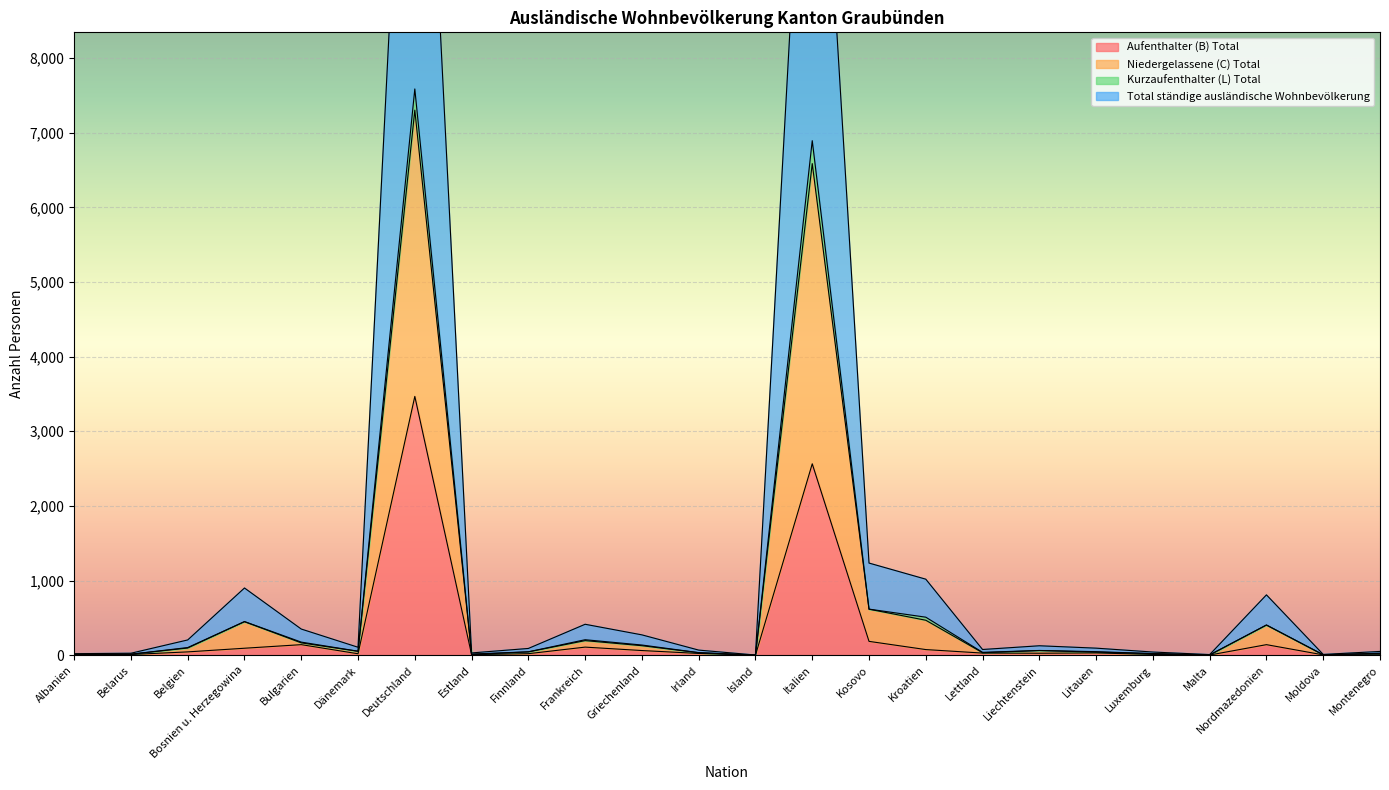

Where is Aufenthalter (B) Total nearest to the value 1733?

Italien